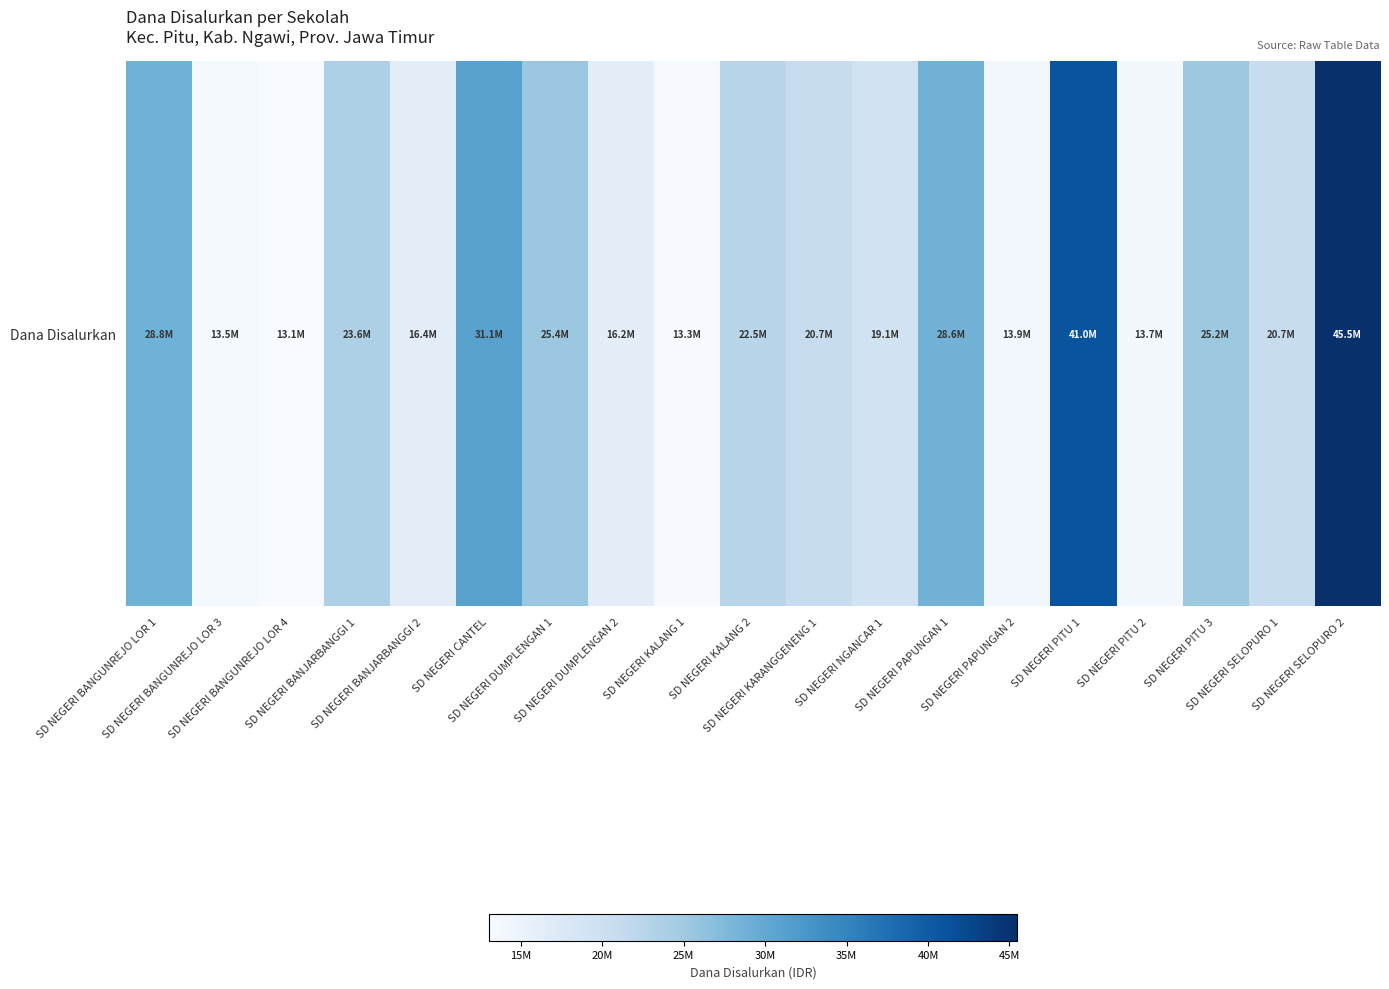

What is the sum of the values at SD NEGERI PAPUNGAN 2 and SD NEGERI CANTEL?

45000000